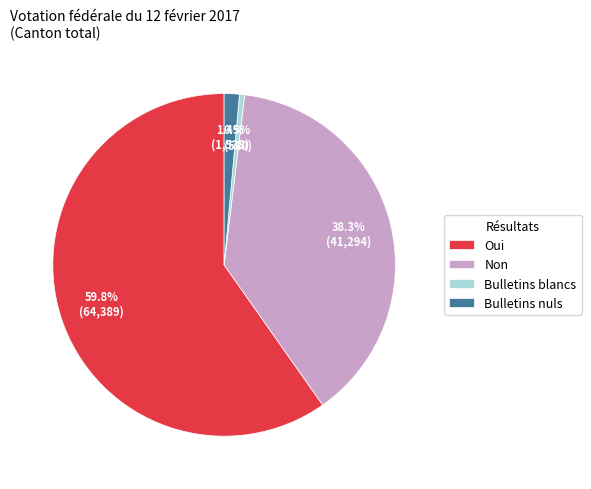

Count the number of slices in the pie.

4